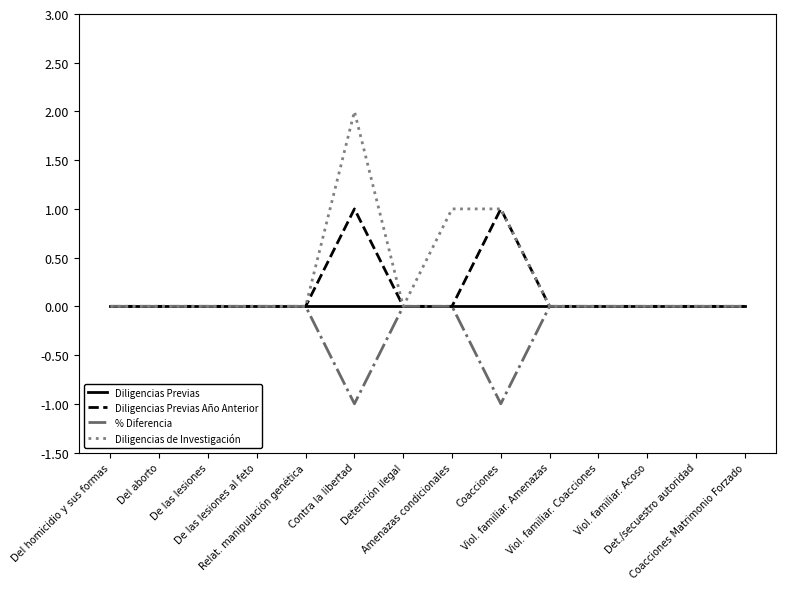

Rank the series by their average value, from highest to lowest.

Diligencias de Investigación, Diligencias Previas Año Anterior, Diligencias Previas, % Diferencia